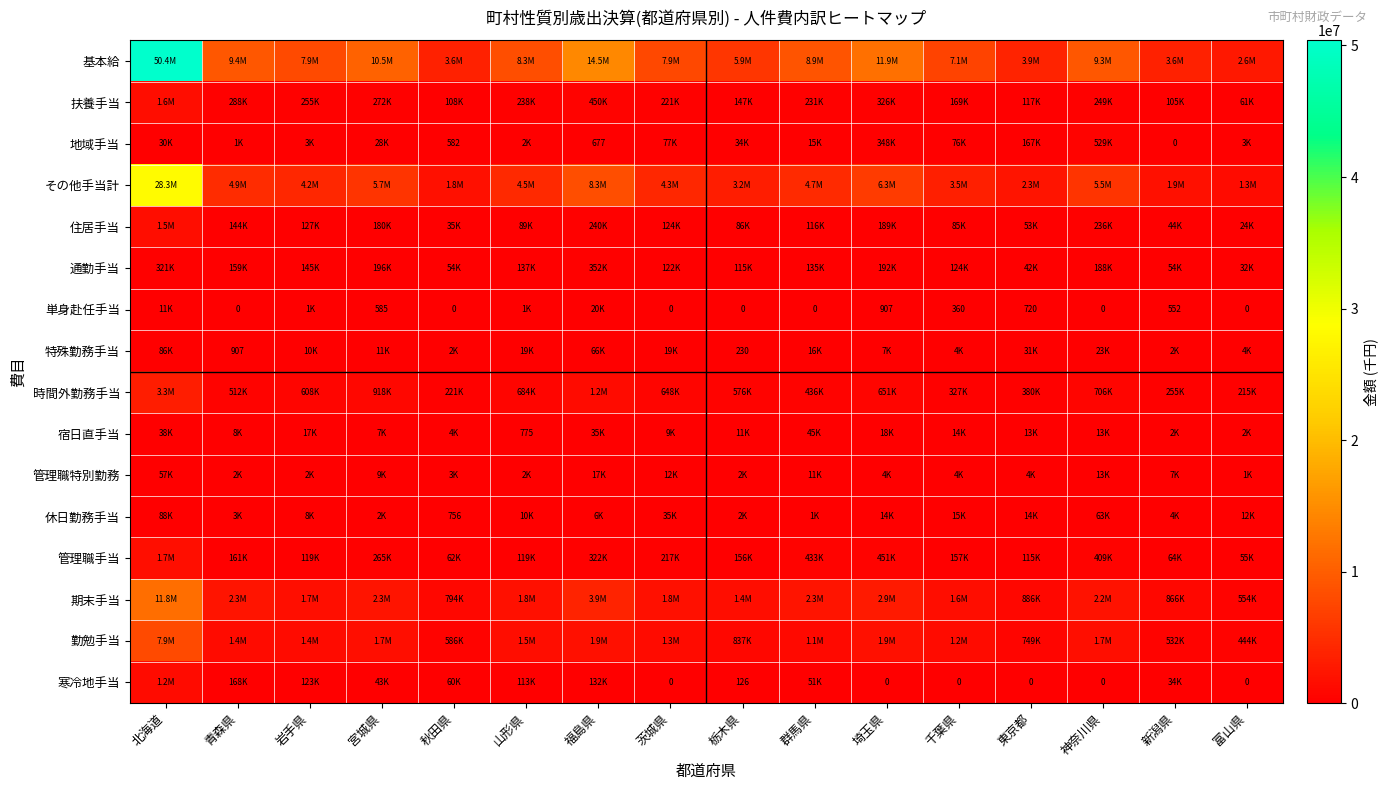

How many data points does each series have?

16